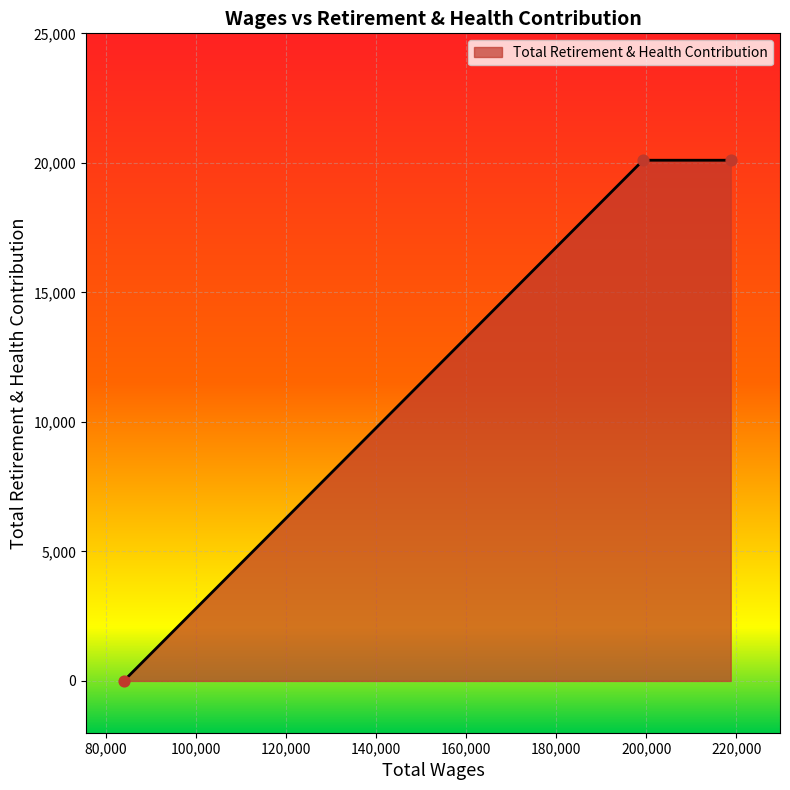

What is the greatest value displayed?

20101